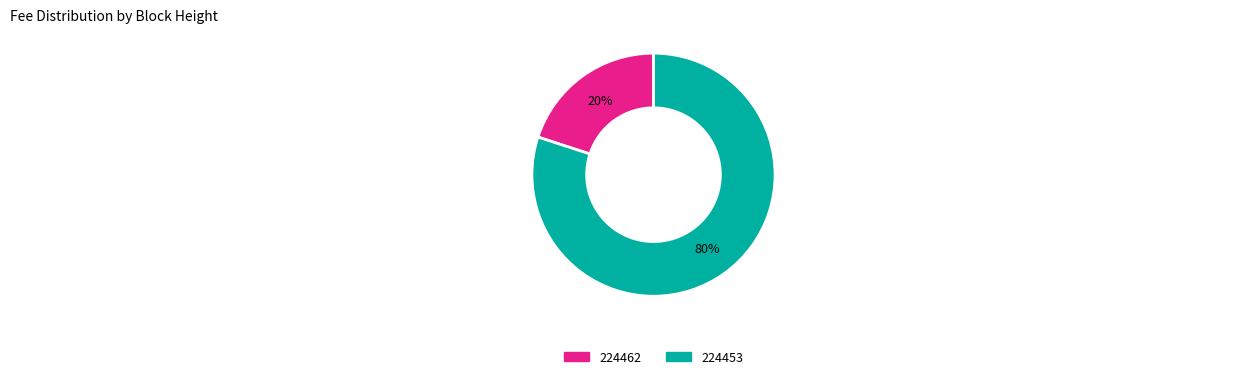

Does 224453 account for over 50% of the chart?

Yes